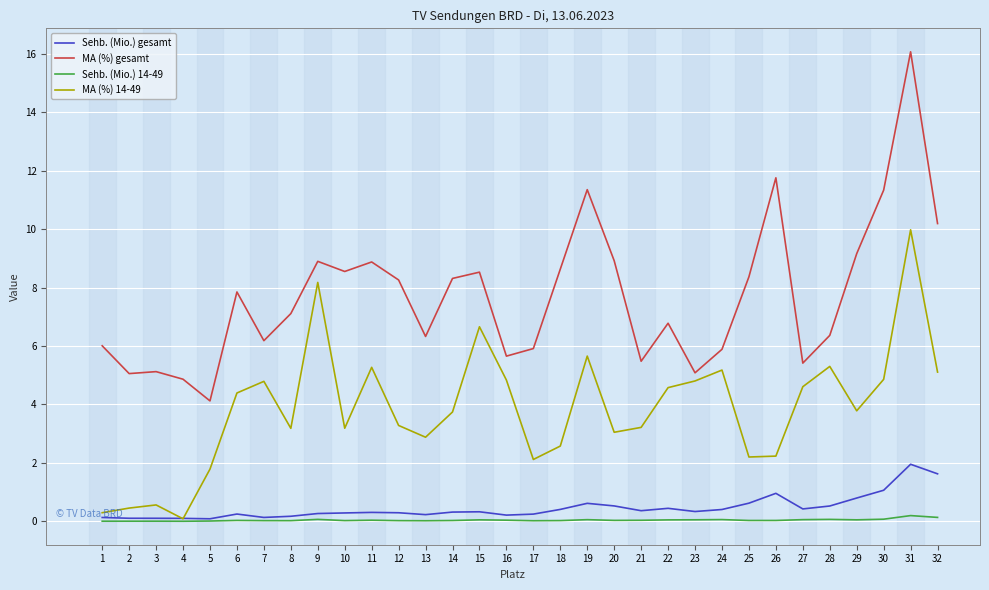

The value of Sehb. (Mio.) gesamt at 11 is 0.3. True or false?

True